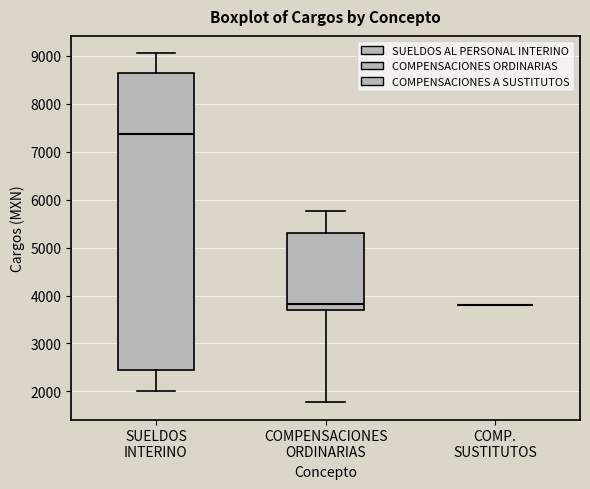

Reading left to right, transcribe this box plot: for each box, give where its median line is, the range the box spans, and where its two whiskers end, as read against the y-axis. The values are not printed on the chart, so give them approximately, as read against the axis.

SUELDOS INTERINO: median 7400, box 2500 to 8600, whiskers 2000 to 9100
COMPENSACIONES ORDINARIAS: median 3800, box 3700 to 5300, whiskers 1800 to 5800
COMP. SUSTITUTOS: box collapsed to a line at 3800, whiskers 3800 to 3800